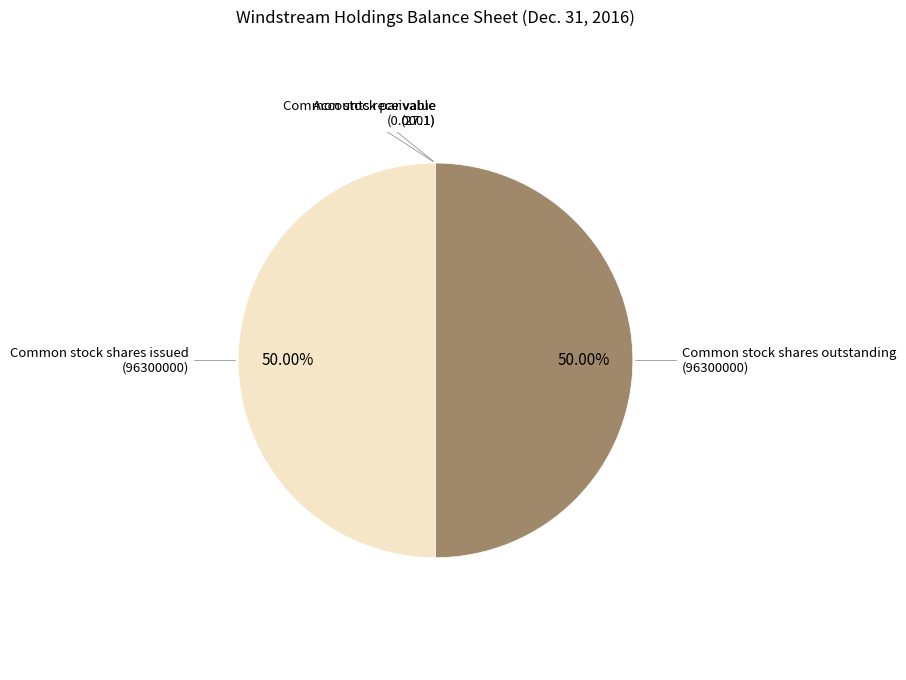

What percentage is NOT represented by Common stock par value?

100.0%